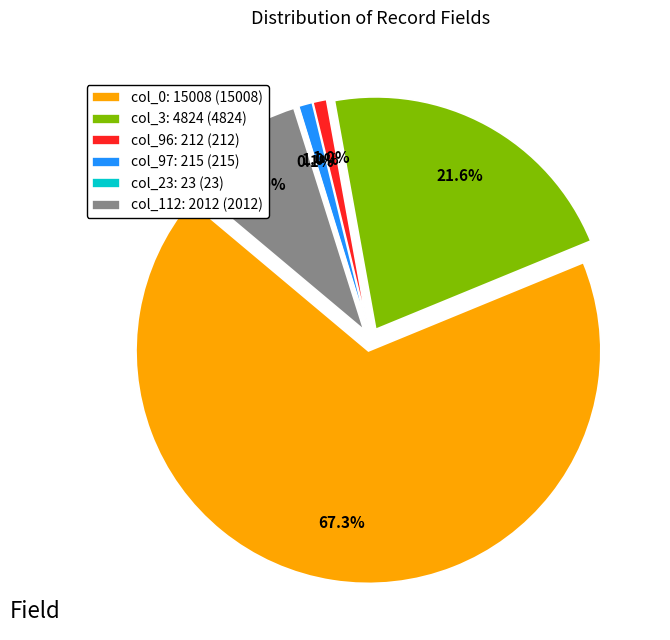

How many slices are in this pie chart?

6